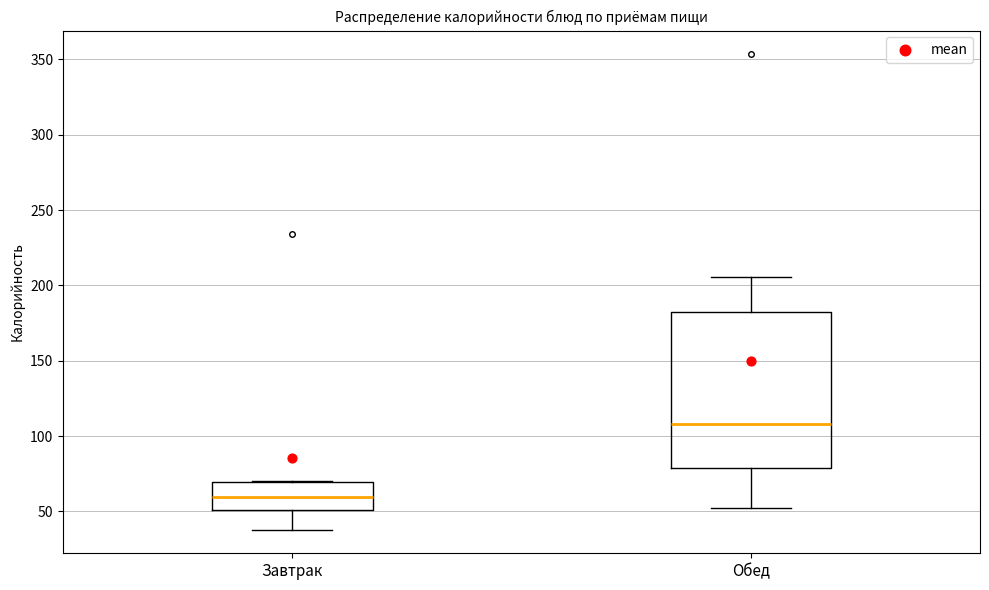

Which box is the tallest, from its lower edge to its upper edge?

Обед